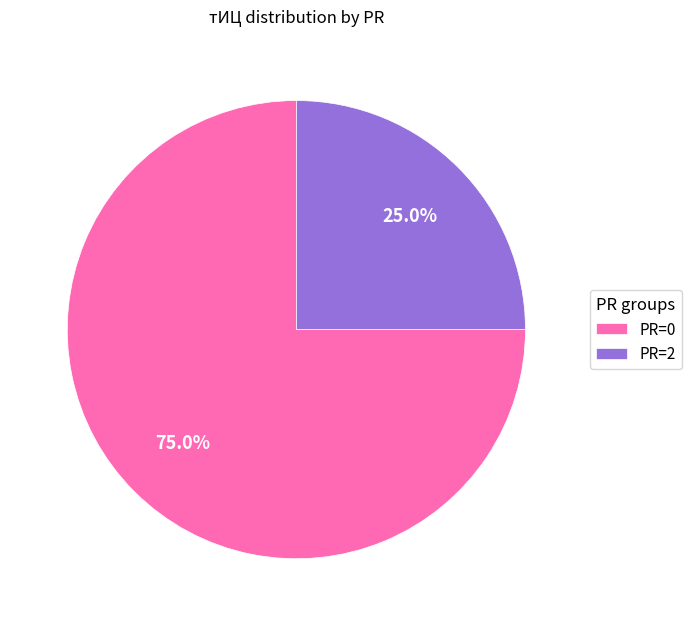

Between PR=2 and PR=0, which is larger?

PR=0